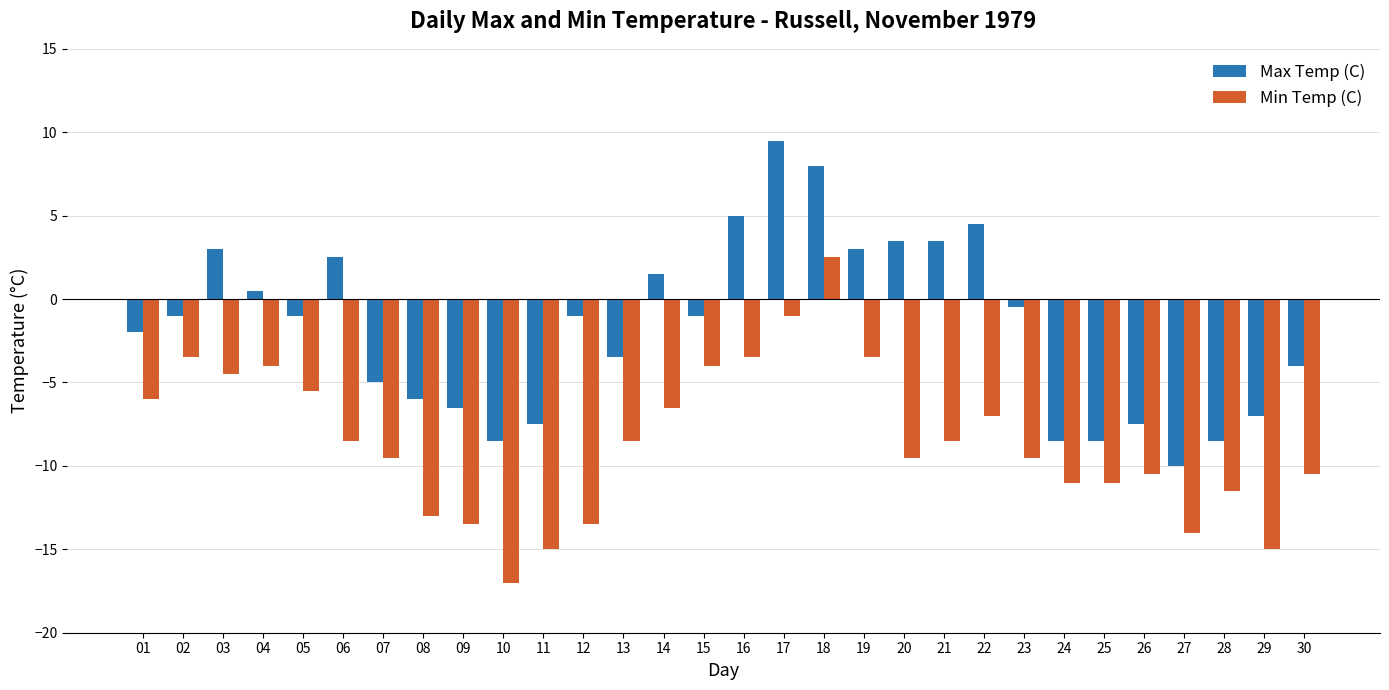

List the series in order of their peak value, lowest first.

Min Temp (C), Max Temp (C)